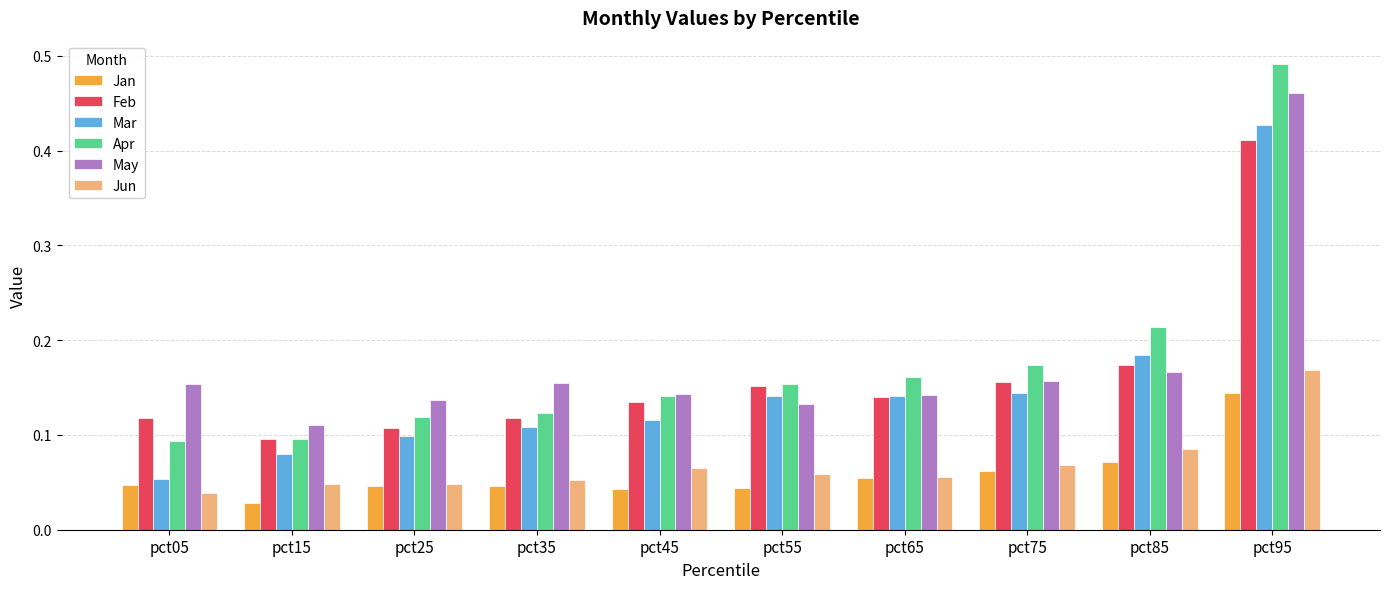

Where is May nearest to the value 0?

pct15